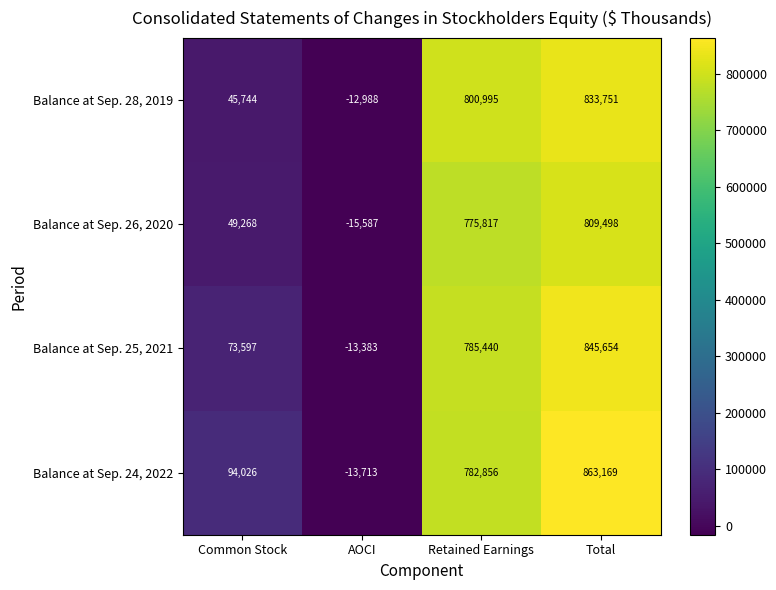

Which category has the lowest value across all series?

AOCI